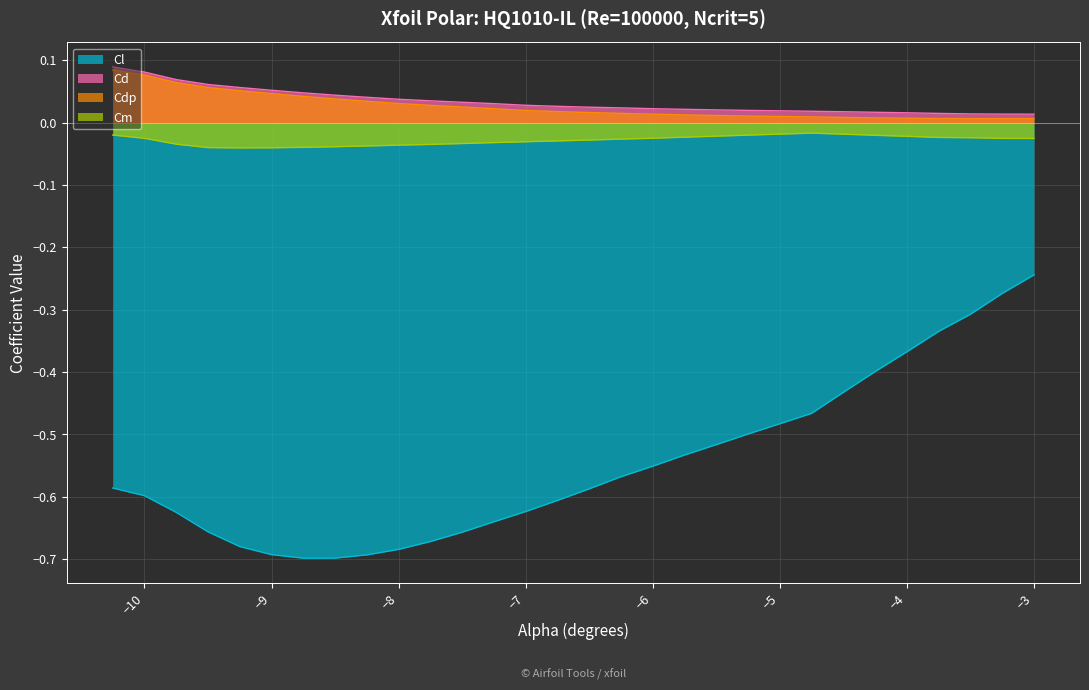

Rank the categories by Cm value from highest to lowest.

-4.75, -5.0, -4.5, -10.25, -5.25, -4.25, -5.5, -4.0, -5.75, -3.75, -3.5, -6.0, -10.0, -3.25, -3.0, -6.25, -6.5, -6.75, -7.0, -7.25, -7.5, -9.75, -7.75, -8.0, -8.25, -8.5, -8.75, -9.5, -9.0, -9.25